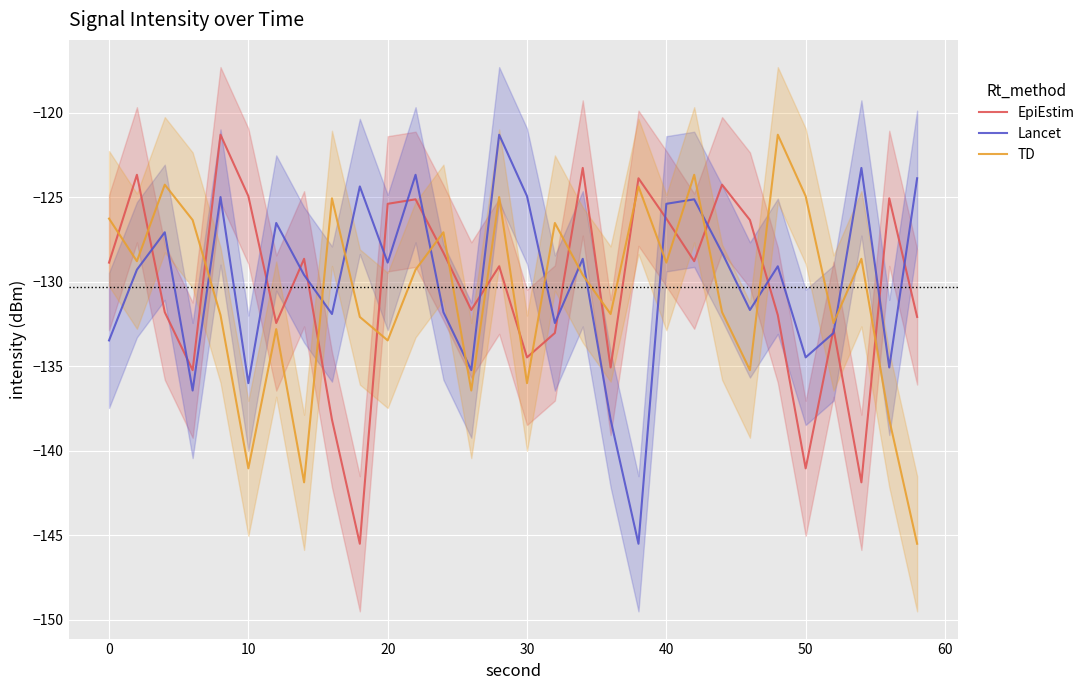

How many interior local peaks does the EpiEstim series have?

10